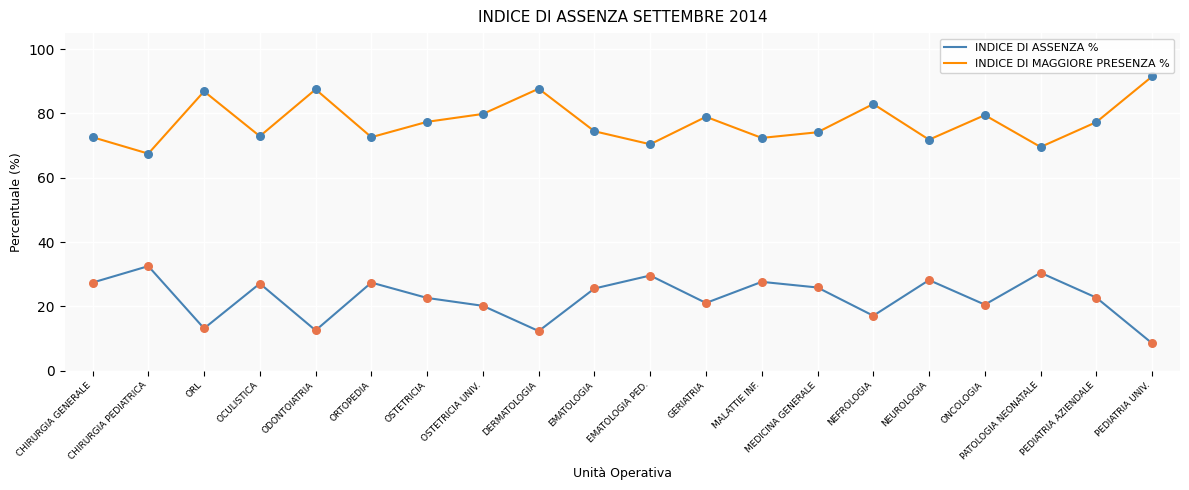

Is the value of INDICE DI MAGGIORE PRESENZA % at EMATOLOGIA PED. greater than the value of INDICE DI ASSENZA % at CHIRURGIA GENERALE?

Yes